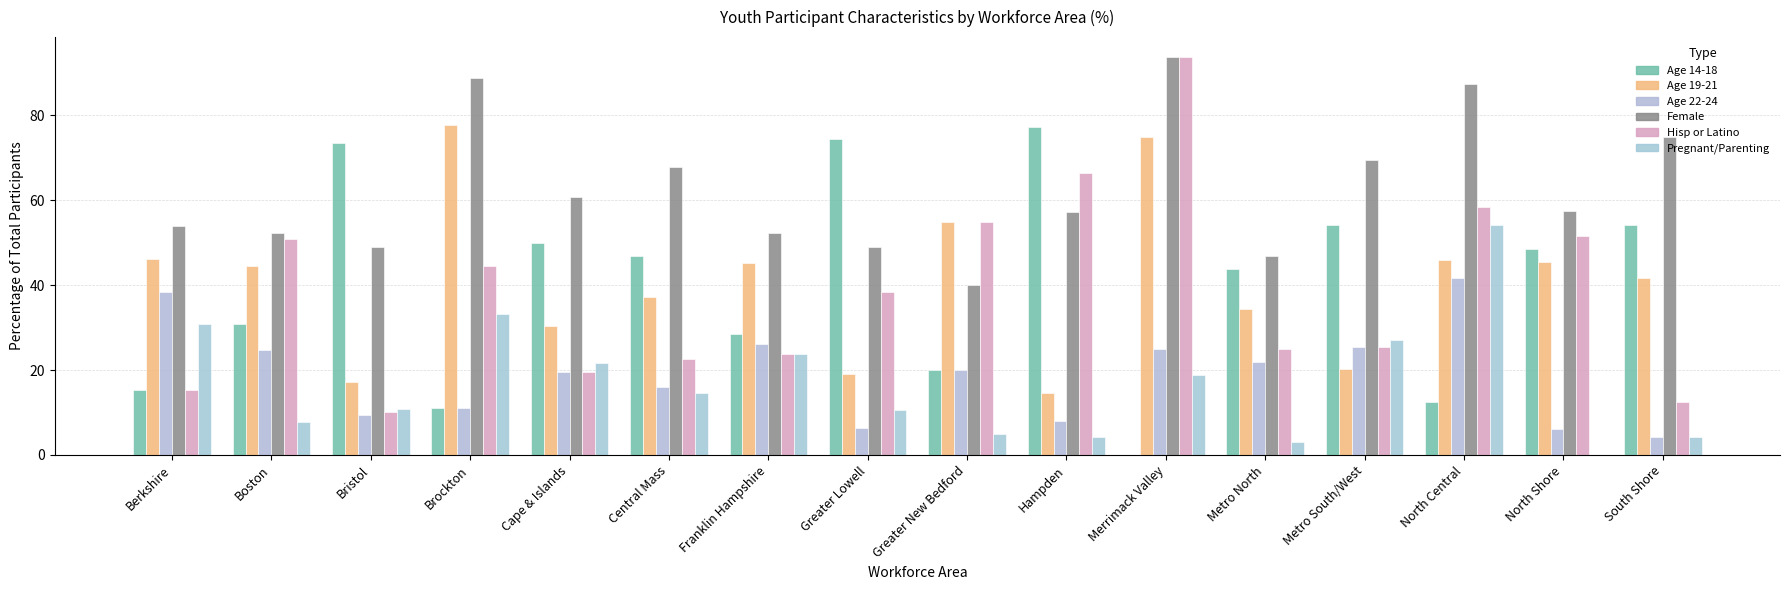

Which category has the lowest value in the Age 19-21 series?

Hampden